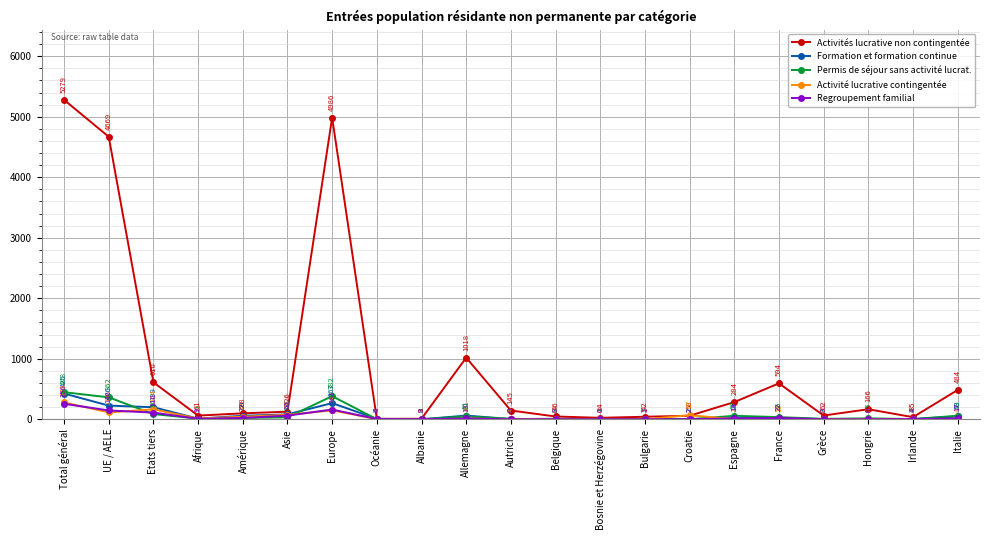

At which category is the sum across all series the highest?

Total général